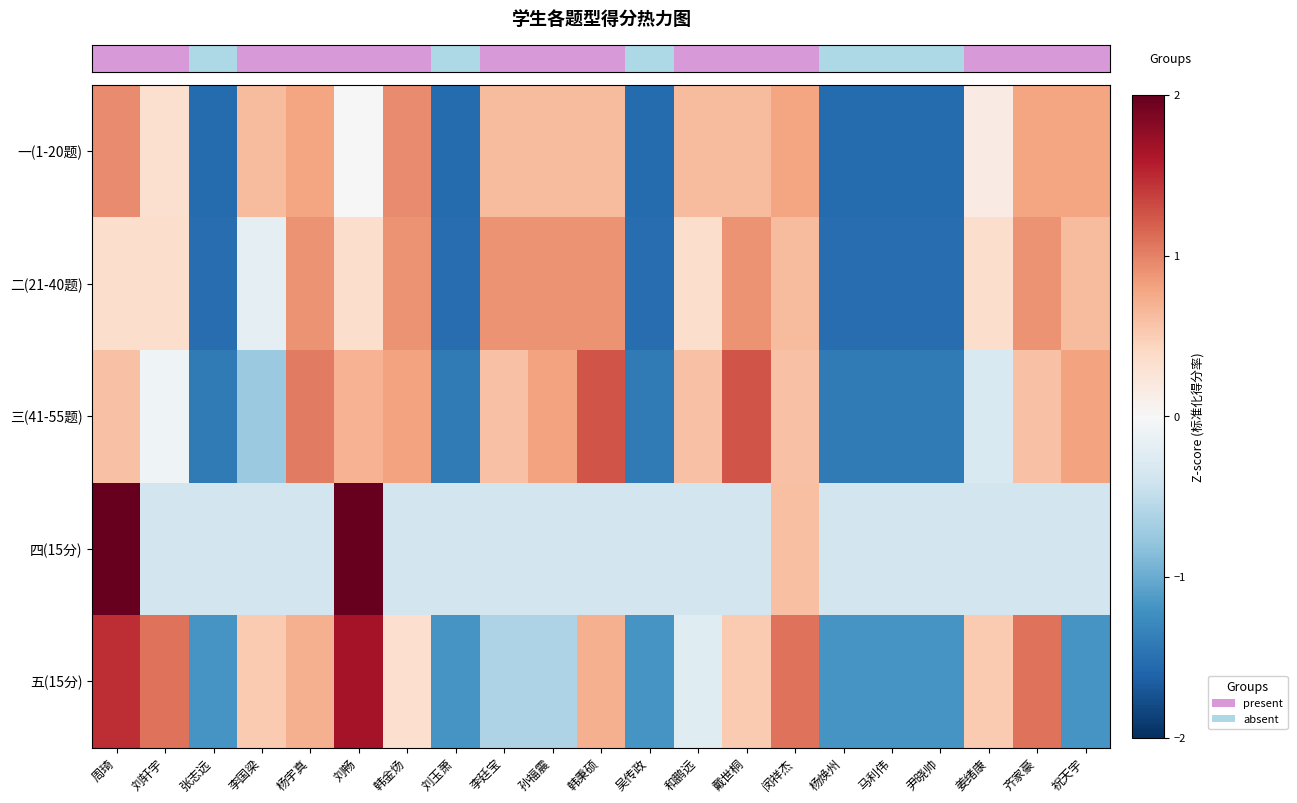

At how many categories does at least one series exceed 0?

15